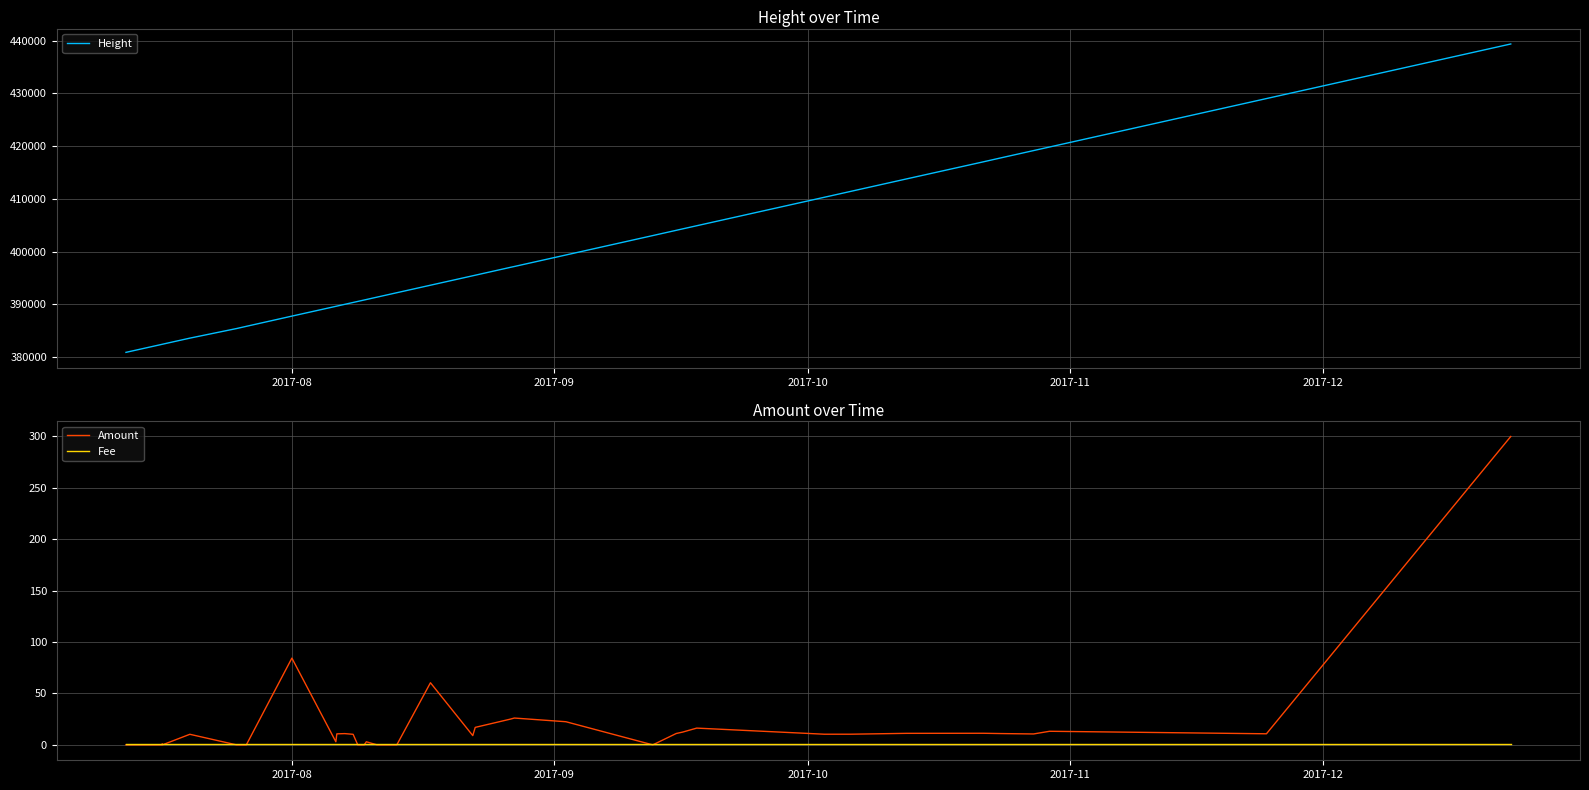

What is the average value of the Height series?

397956.0